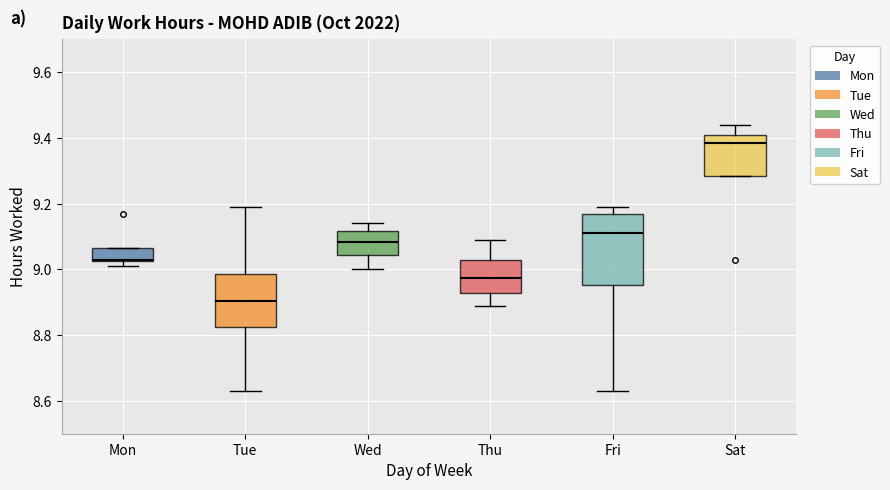

Reading left to right, read every box against the y-axis: the position of its median line, the range the box covers, and the ends of its whiskers. The values are not printed on the chart, so give them approximately, as read against the axis.

Mon: median 9.04, box 9.02 to 9.06, whiskers 9.02 (just below the box's lower edge) to 9.06
Tue: median 8.90, box 8.82 to 8.98, whiskers 8.64 to 9.20
Wed: median 9.08, box 9.04 to 9.12, whiskers 9.00 to 9.14
Thu: median 8.98, box 8.92 to 9.04, whiskers 8.90 to 9.10
Fri: median 9.12, box 8.96 to 9.16, whiskers 8.64 to 9.20
Sat: median 9.38, box 9.28 to 9.42, whiskers 9.28 to 9.44